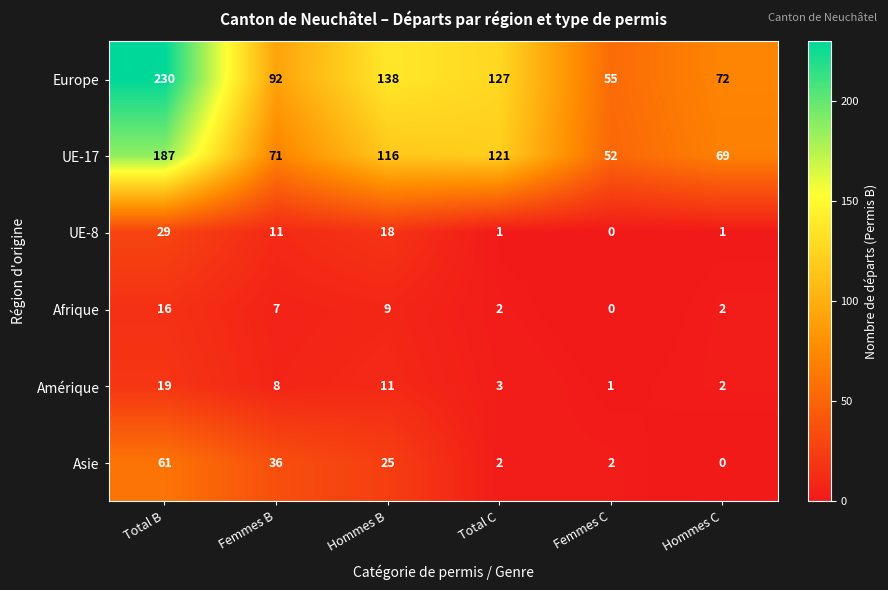

Which series has the largest range (max minus min)?

Europe